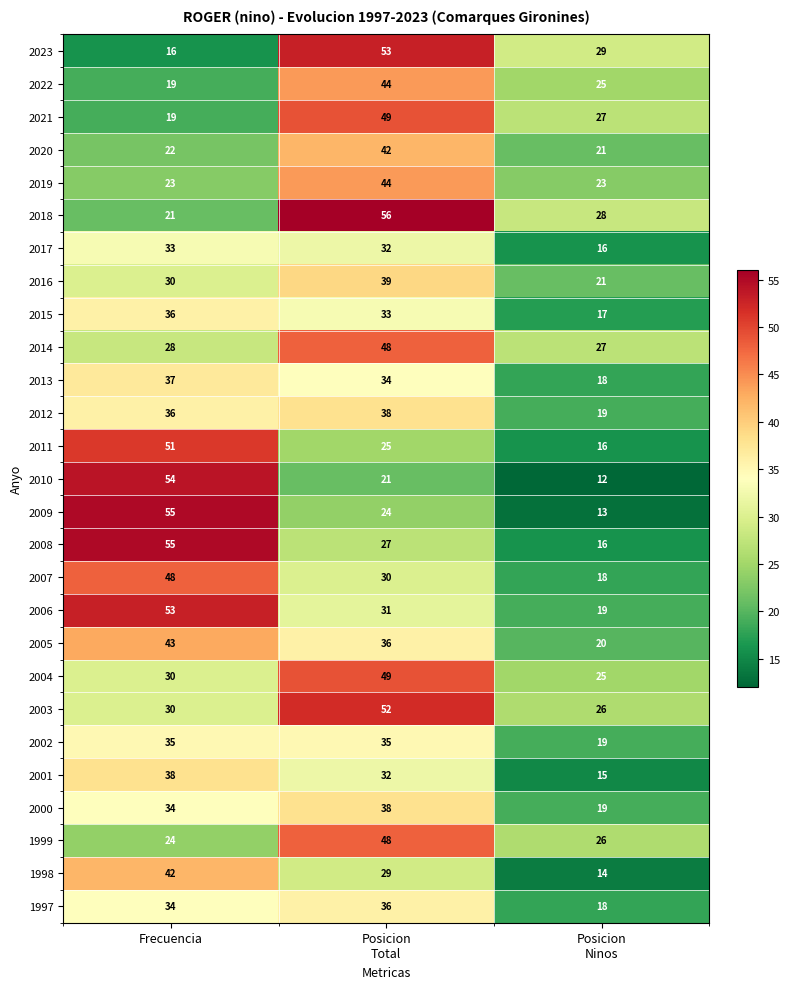

How many 2005 values are between 20 and 43?

3